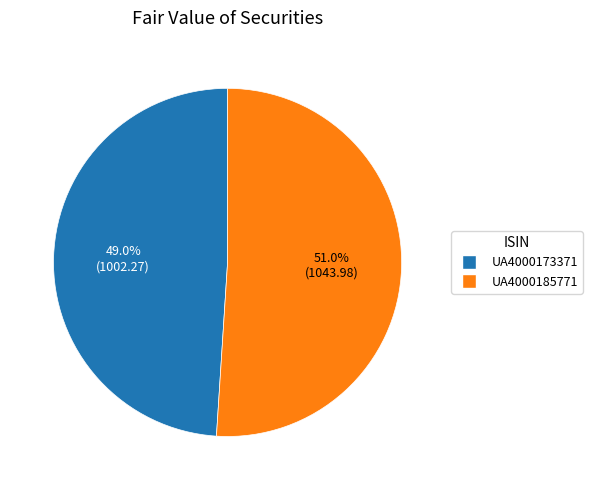

What is the smallest slice in the pie chart?

UA4000173371